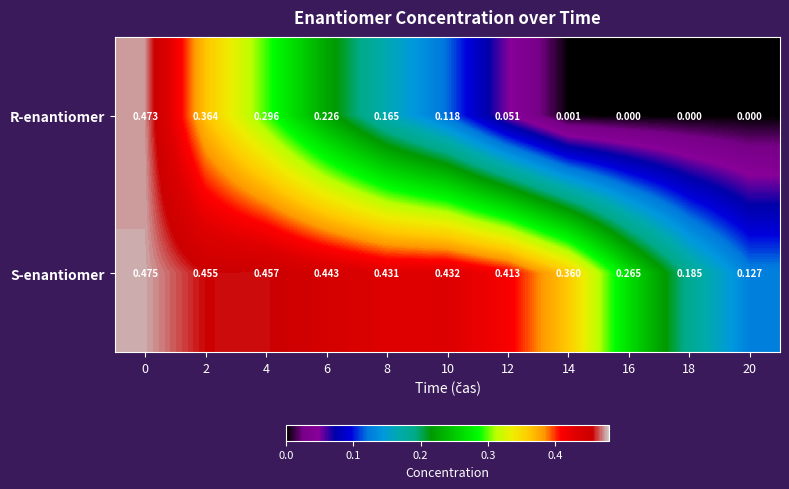

Which series has the largest total across all categories?

S-enantiomer